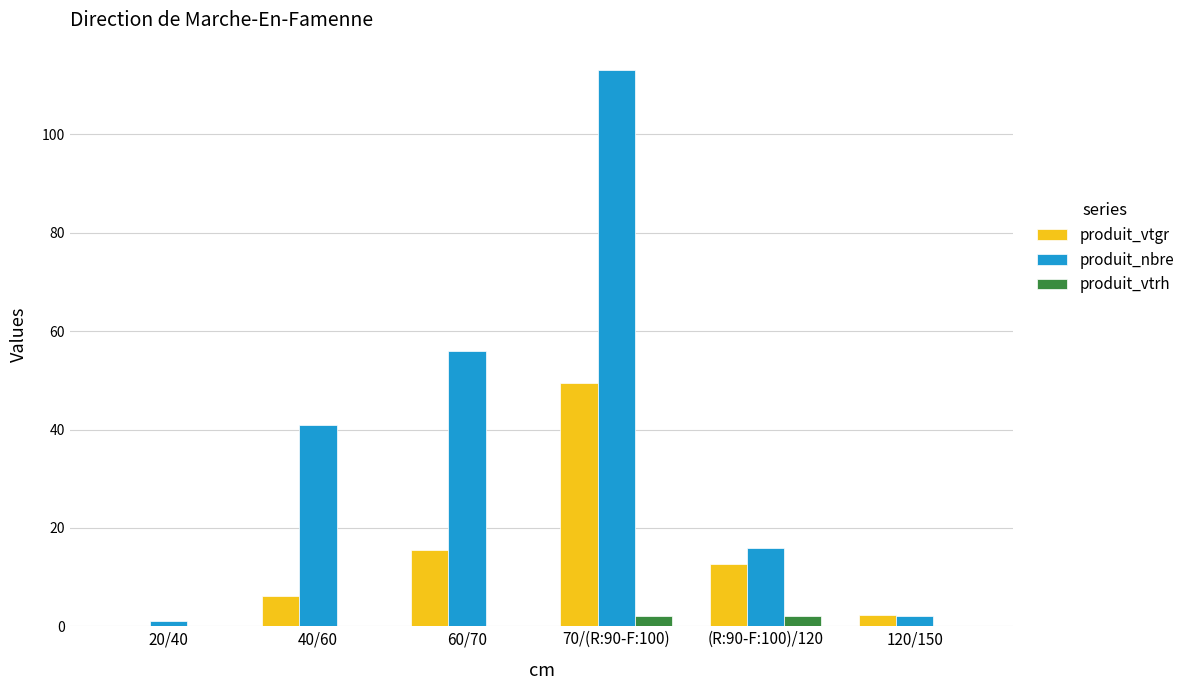

Which series has the largest total across all categories?

produit_nbre